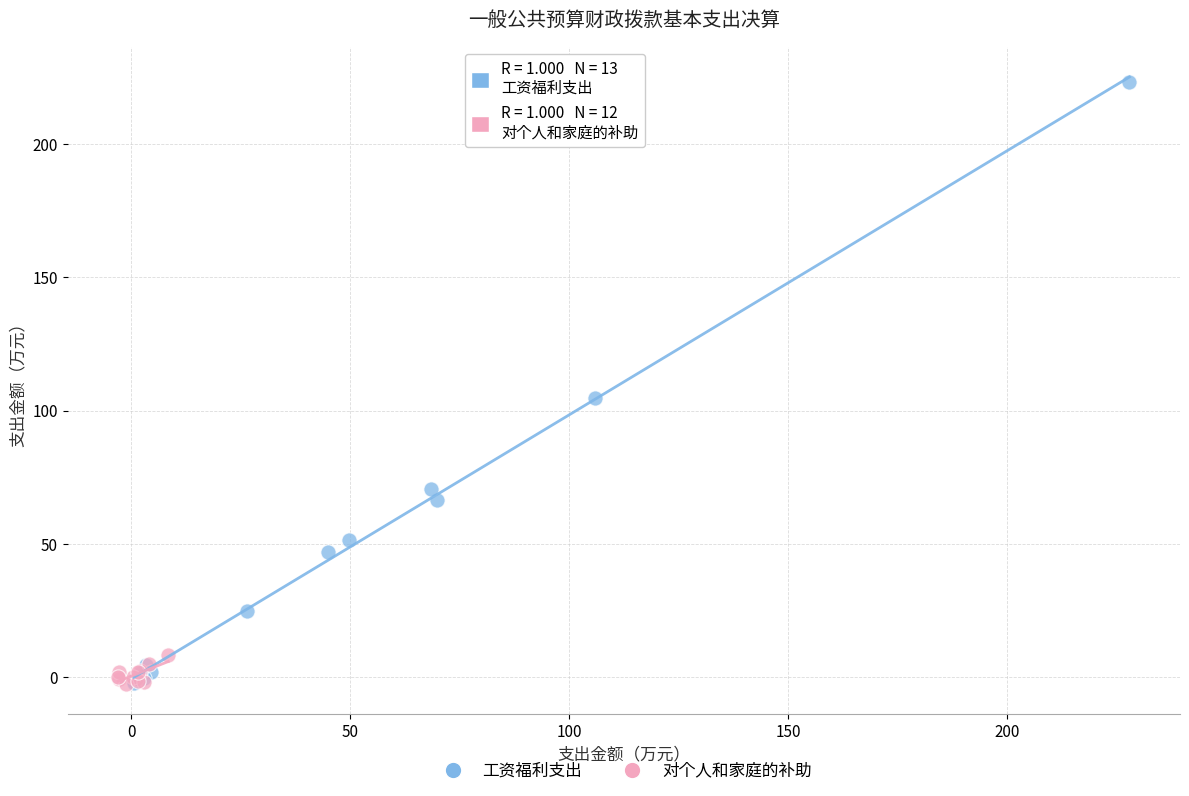

Which series has the largest Y range (max minus min)?

工资福利支出